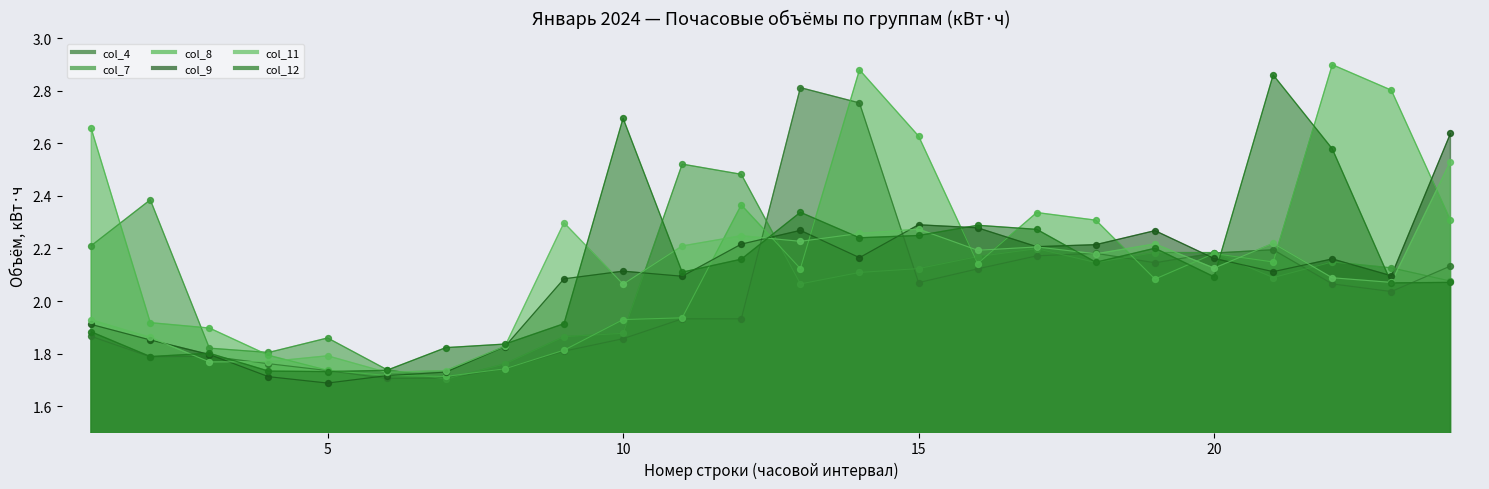

Which series has the largest total across all categories?

col_8